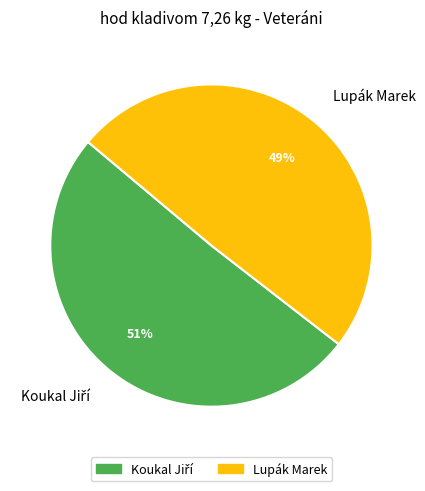

Is it true that Lupák Marek is 35% of the pie?

False